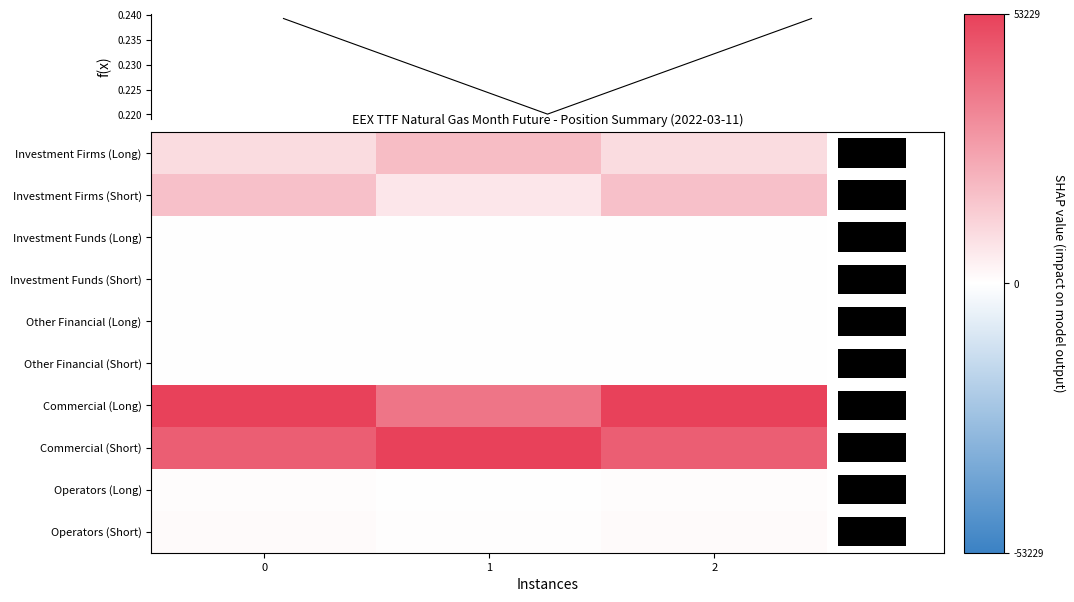

List the labels in order of Operators (Short) value, largest first.

2, 0, 1